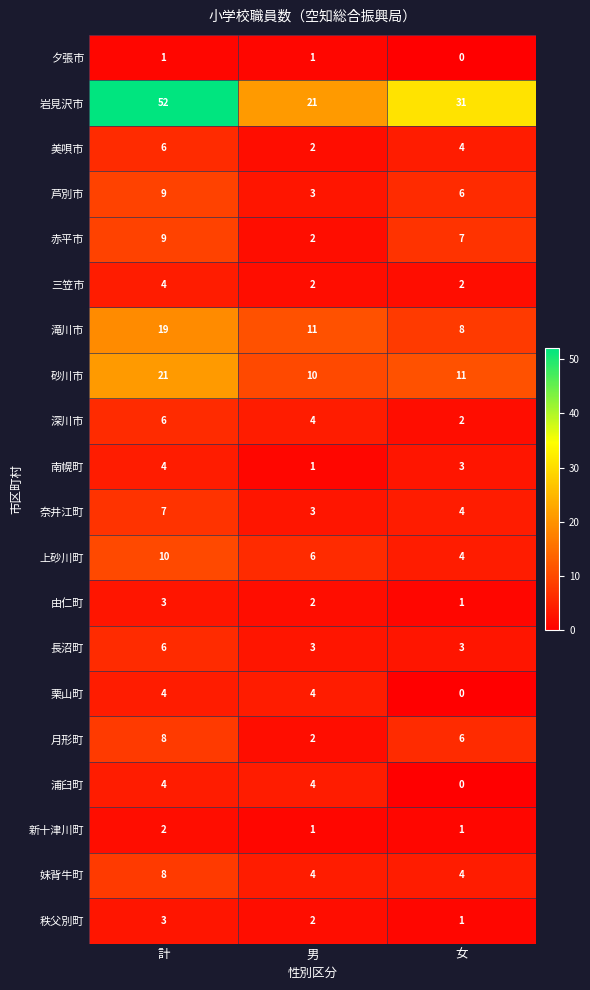

Between 計 and 男, which series saw the biggest shift?

岩見沢市